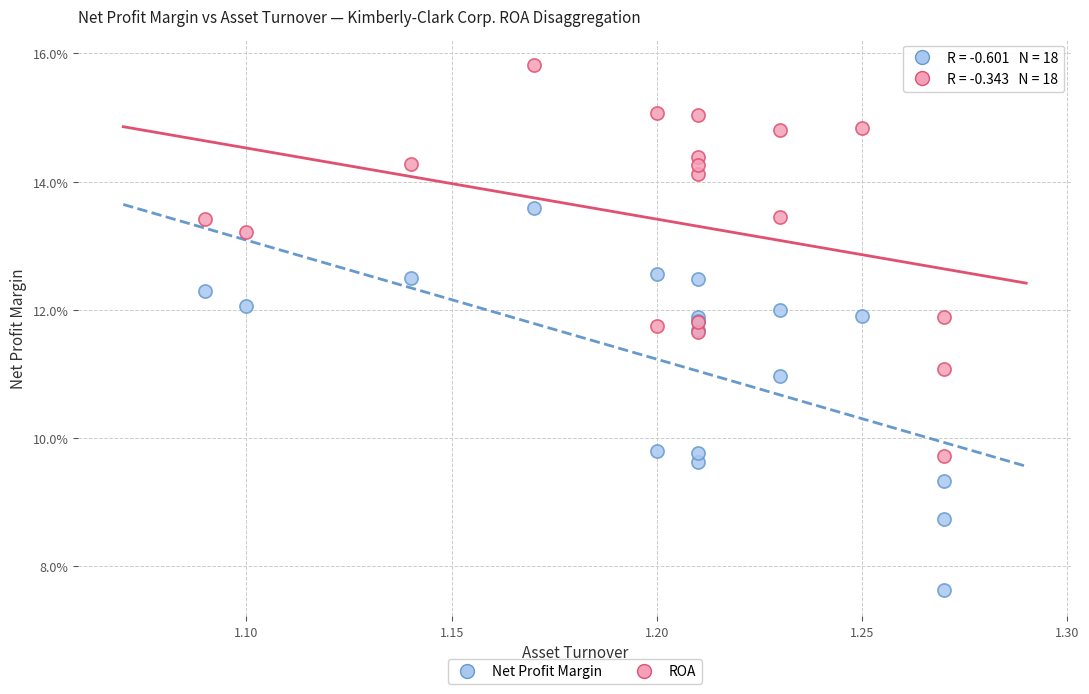

Which series contains the highest Y value?

ROA